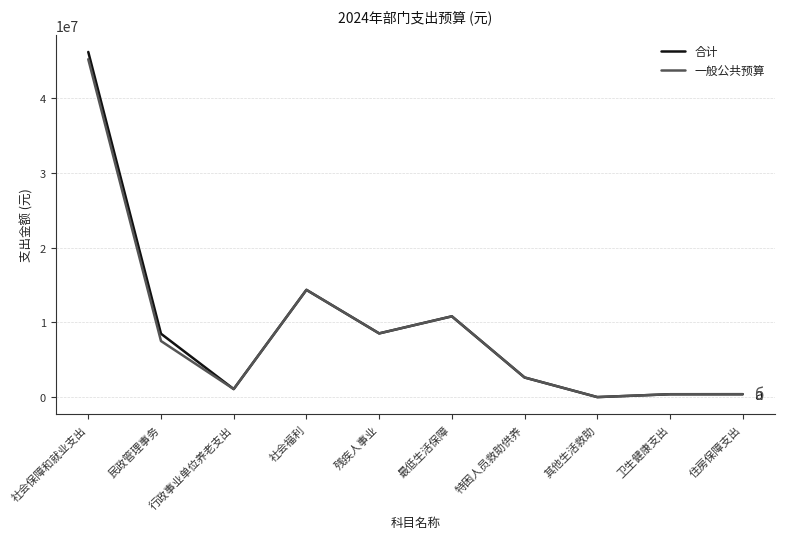

What is the difference between the maximum and minimum values in the 合计 series?

46045911.4